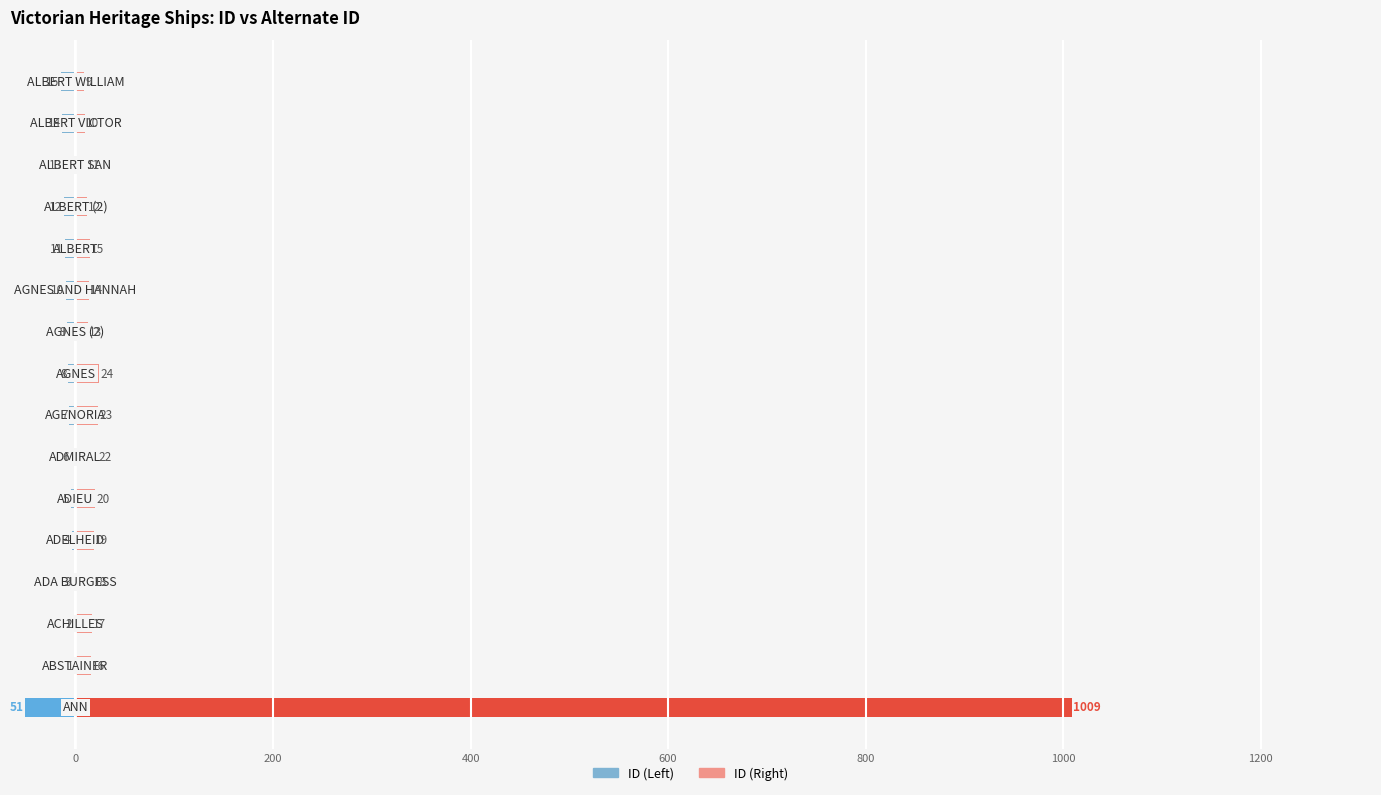

Which series has the largest total across all categories?

ID (Right)